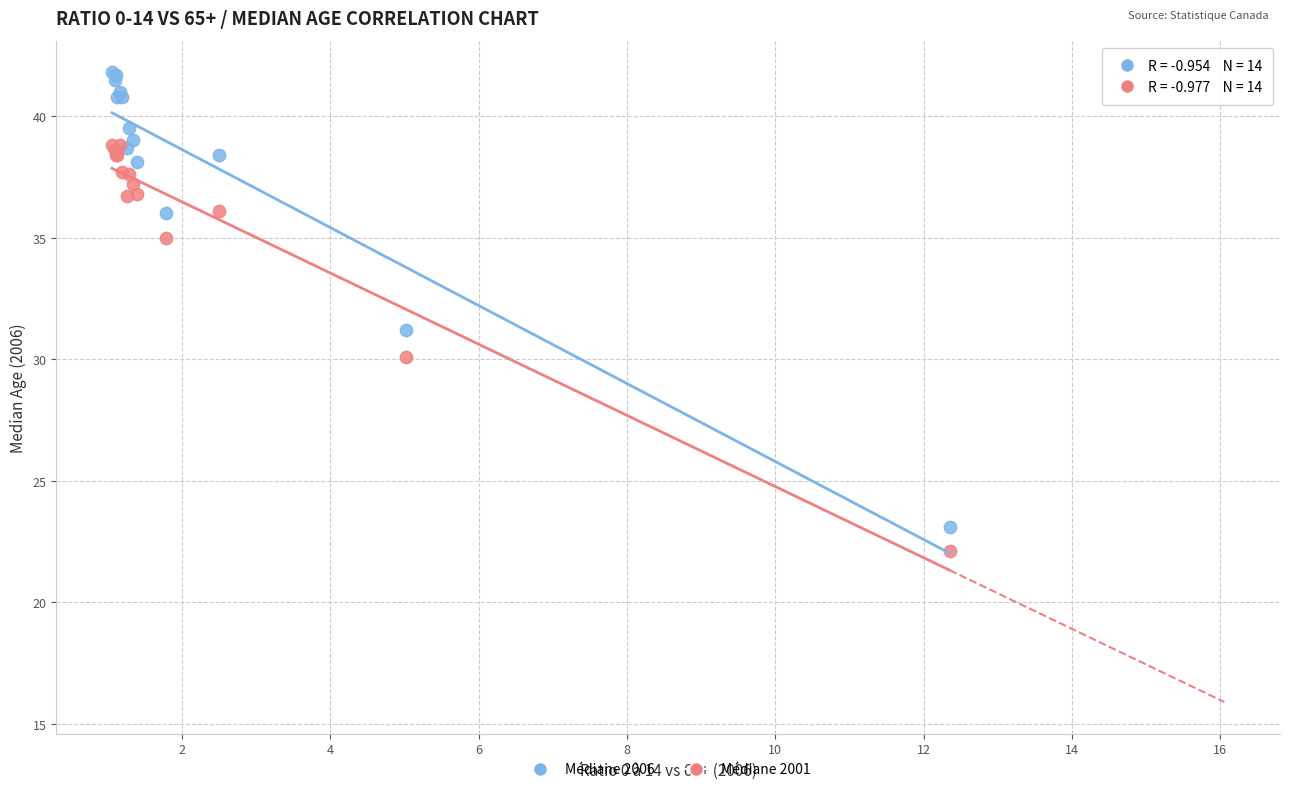

What are all the series names shown in the legend?

Médiane 2006, Médiane 2001